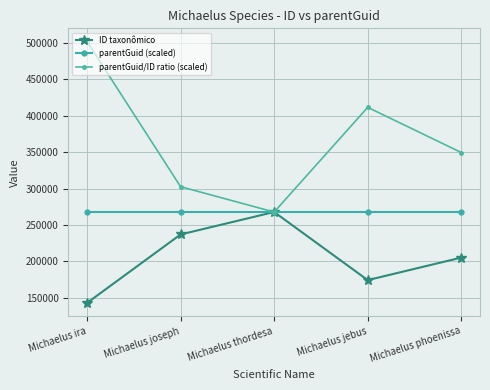

Is this an area chart (filled region under the line)?

No